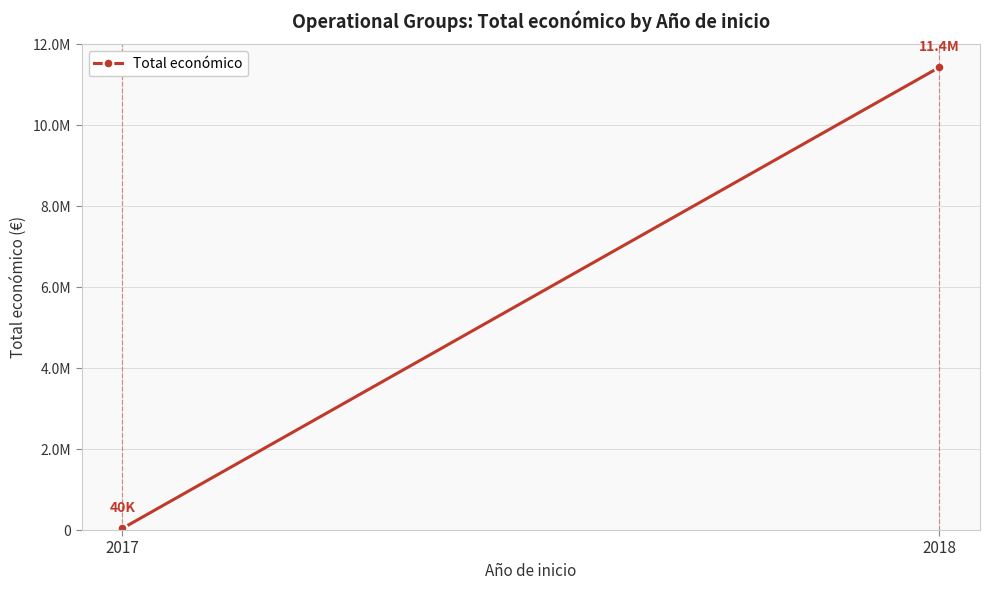

Approximately how many times larger is the value at 2018 compared to 2017?

280.1